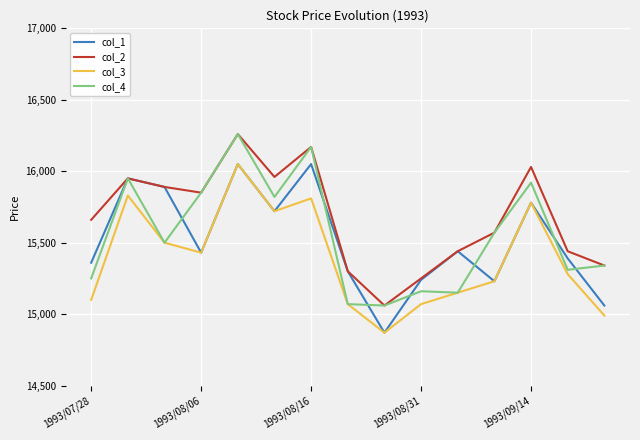

Which series has the largest total across all categories?

col_2